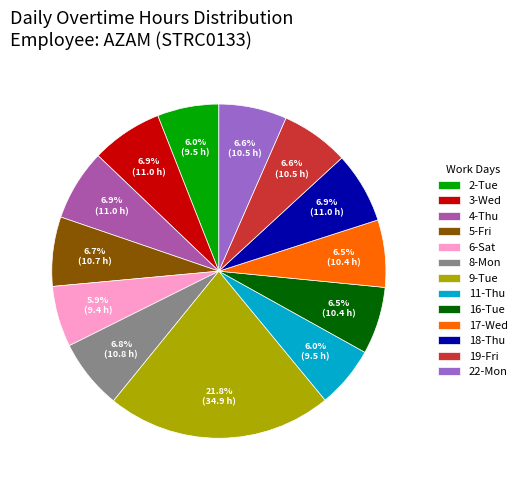

What percentage is the 9-Tue slice, to the nearest percent?

22%